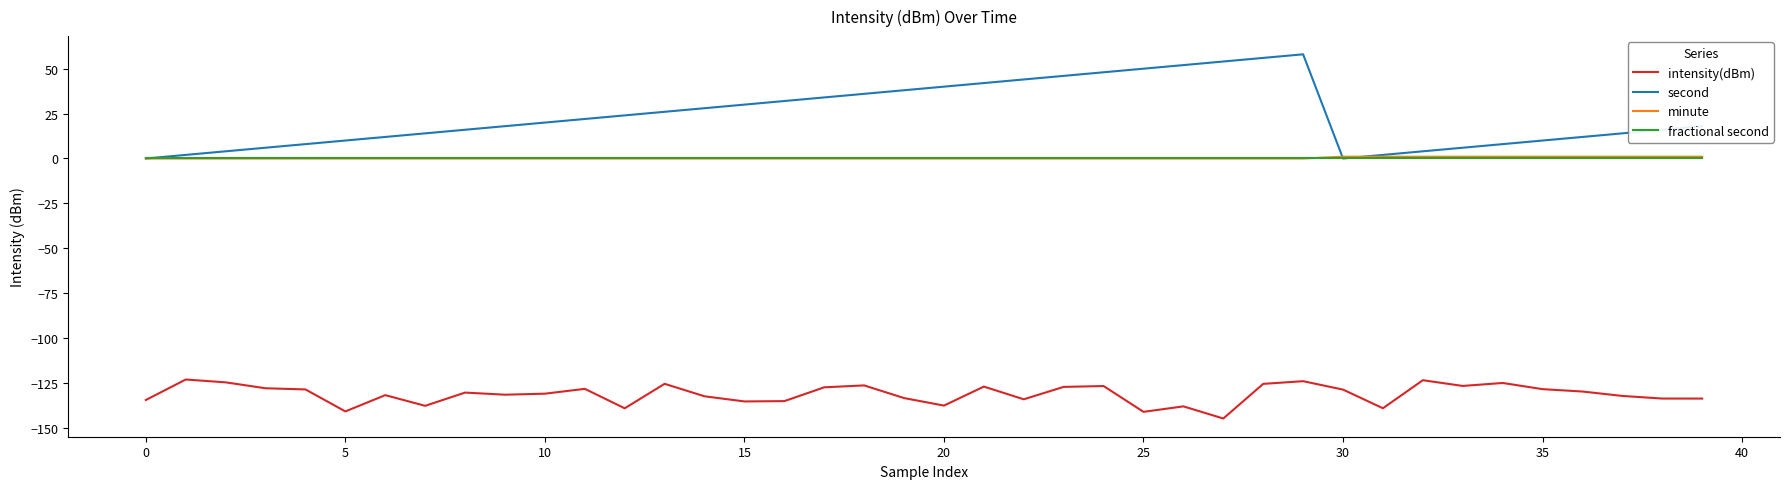

True or false: minute and intensity(dBm) intersect in this chart.

False